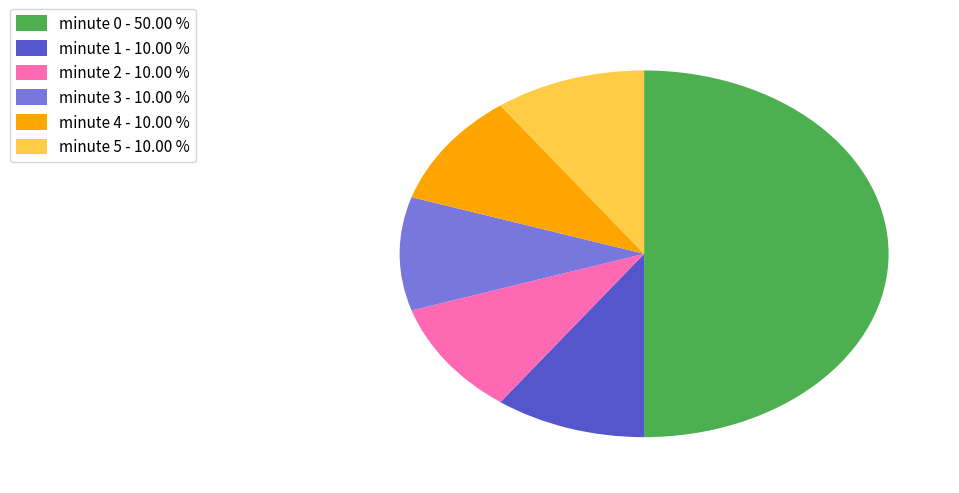

What is the ratio of the value at minute 4 - 10.00 % to the value at minute 1 - 10.00 %?

1.0